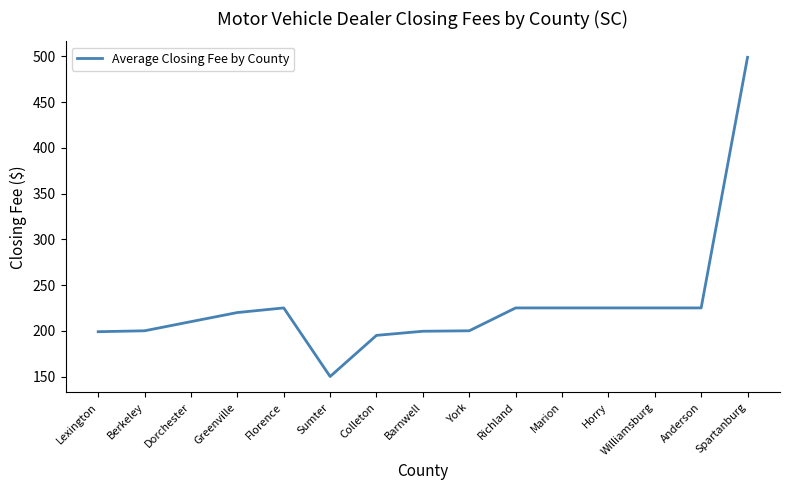

What is the greatest value displayed?

499.0